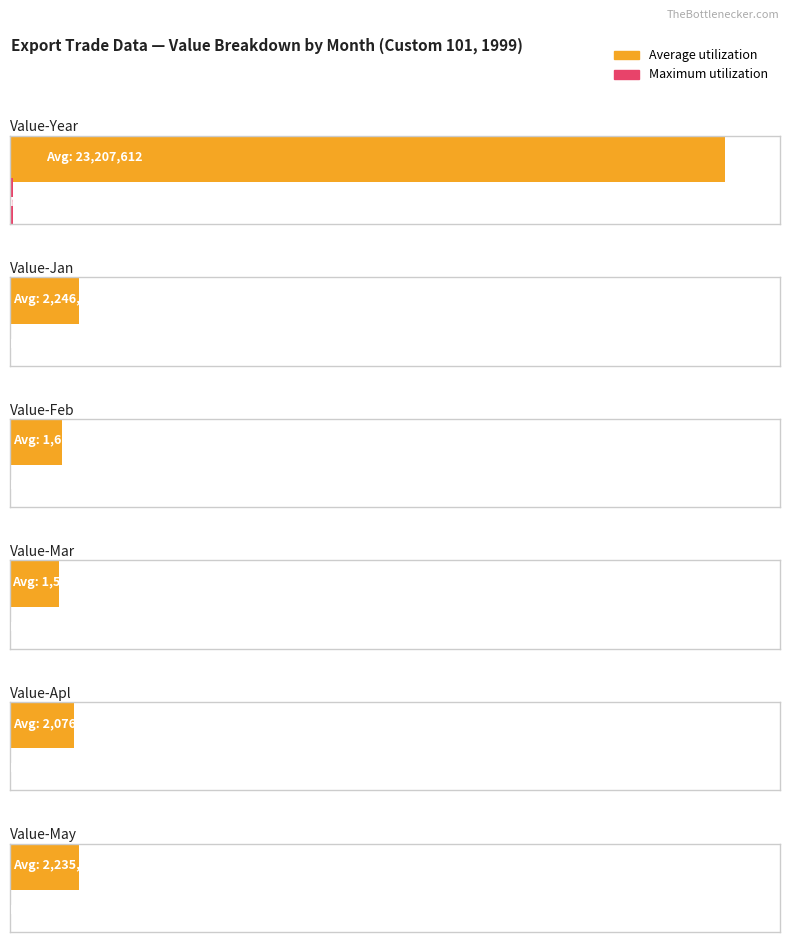

Reading left to right, transcribe all the data shown in this chart.

Average utilization: Value-Year=23207612	Value-Jan=2246317	Value-Feb=1679331	Value-Mar=1598569	Value-Apl=2076755	Value-May=2235989
Maximum utilization: Value-Year=92119	Value-Jan=7331	Value-Feb=1476	Value-Mar=6457	Value-Apl=6852	Value-May=7383